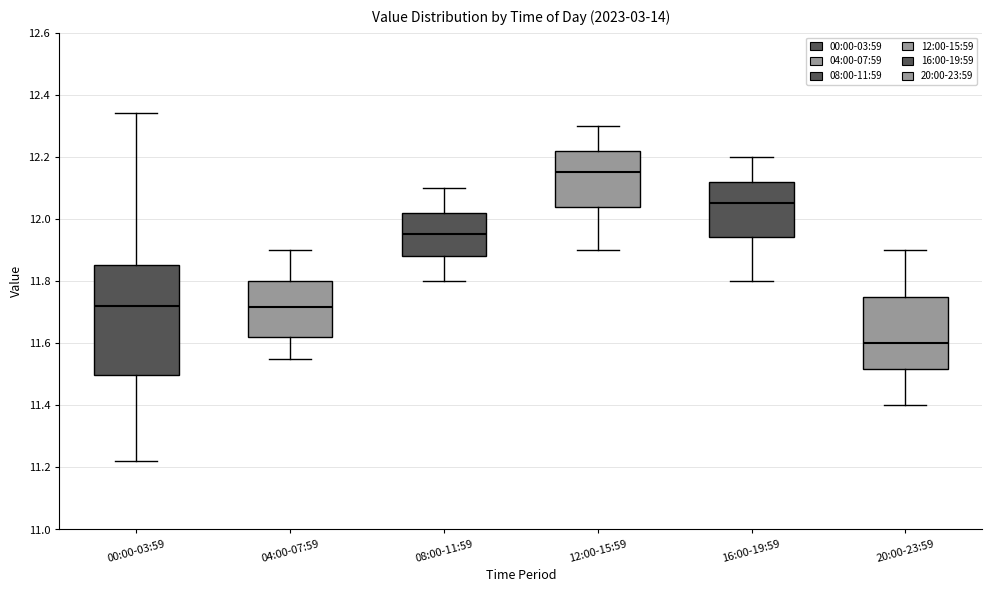

Reading left to right, transcribe this box plot: for each box, give where its median line is, the range the box spans, and where its two whiskers end, as read against the y-axis. The values are not printed on the chart, so give them approximately, as read against the axis.

00:00-03:59: median 11.72, box 11.50 to 11.86, whiskers 11.22 to 12.34
04:00-07:59: median 11.72, box 11.62 to 11.80, whiskers 11.56 to 11.90
08:00-11:59: median 11.96, box 11.88 to 12.02, whiskers 11.80 to 12.10
12:00-15:59: median 12.16, box 12.04 to 12.22, whiskers 11.90 to 12.30
16:00-19:59: median 12.06, box 11.94 to 12.12, whiskers 11.80 to 12.20
20:00-23:59: median 11.60, box 11.52 to 11.76, whiskers 11.40 to 11.90